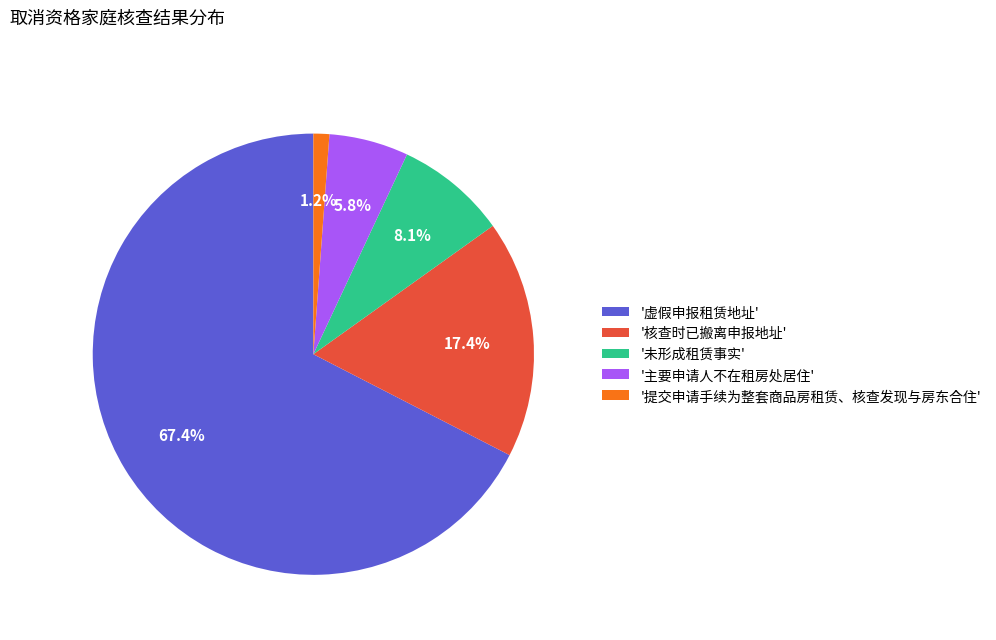

To the nearest percent, what is the average slice percentage?

20%